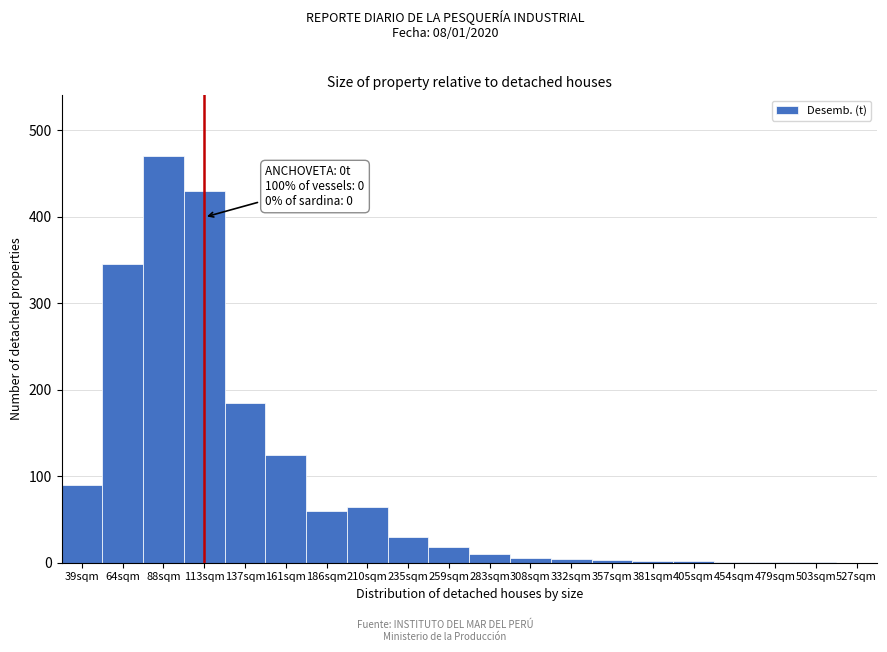

What is the change in value from 64sqm to 186sqm?

-285